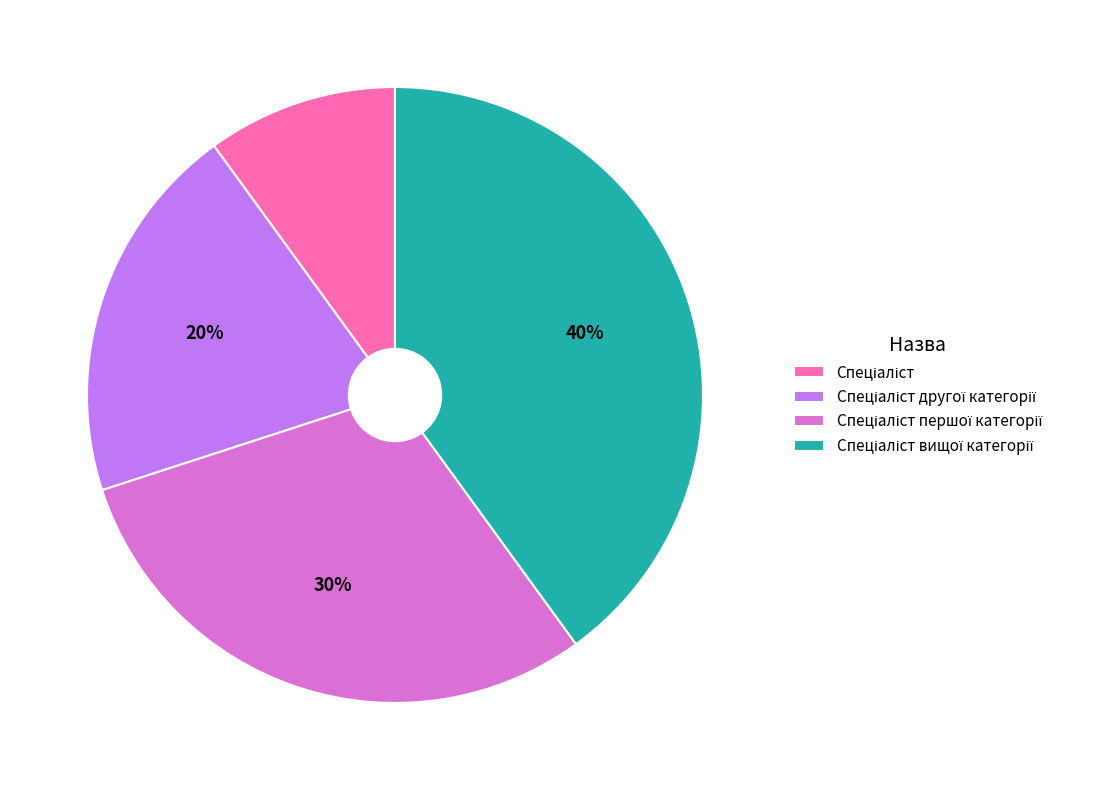

Is there any slice that represents more than half of the pie?

No